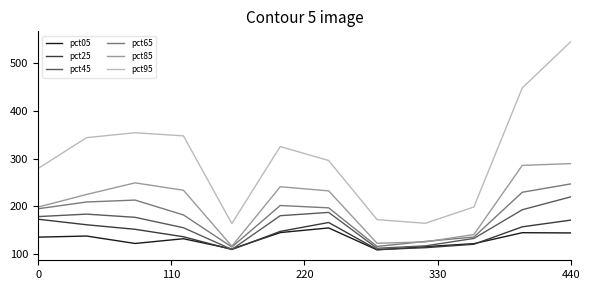

True or false: pct65 has more than 2 points higher than both neighbors.

False